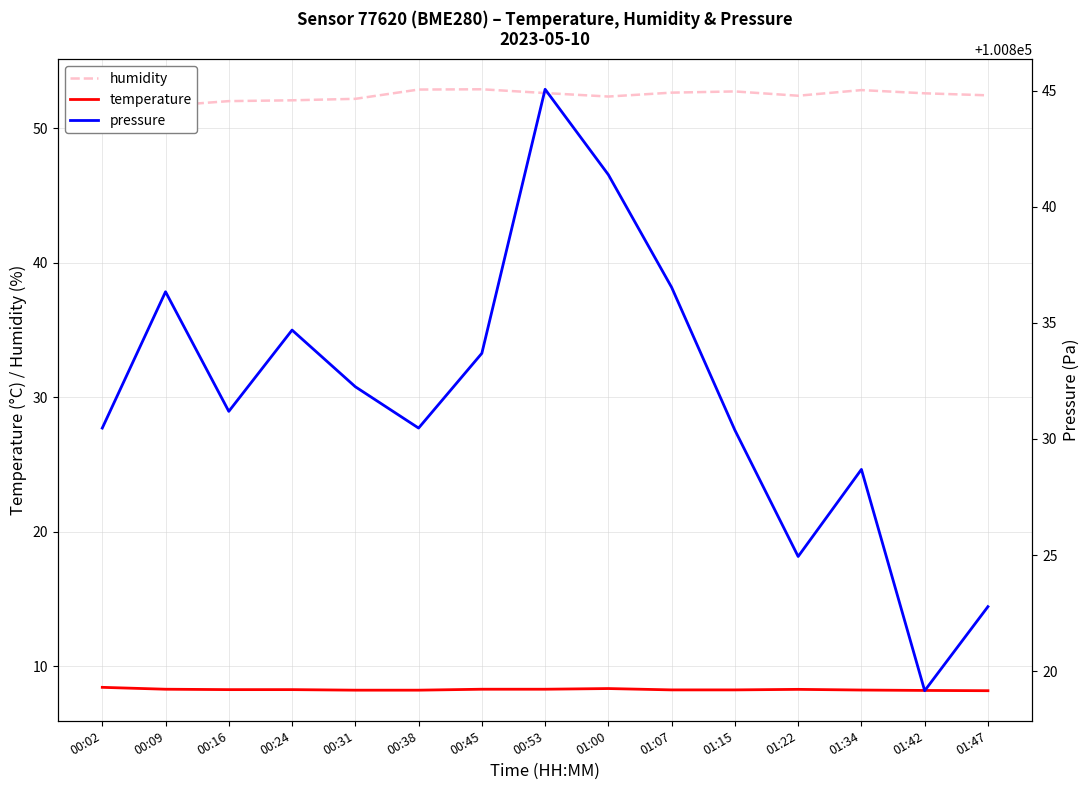

At how many categories does at least one series exceed 6109?

15